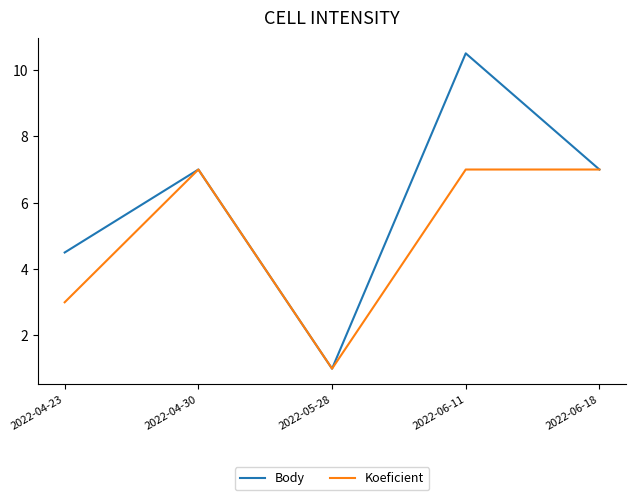

Which series has the widest spread of values?

Body